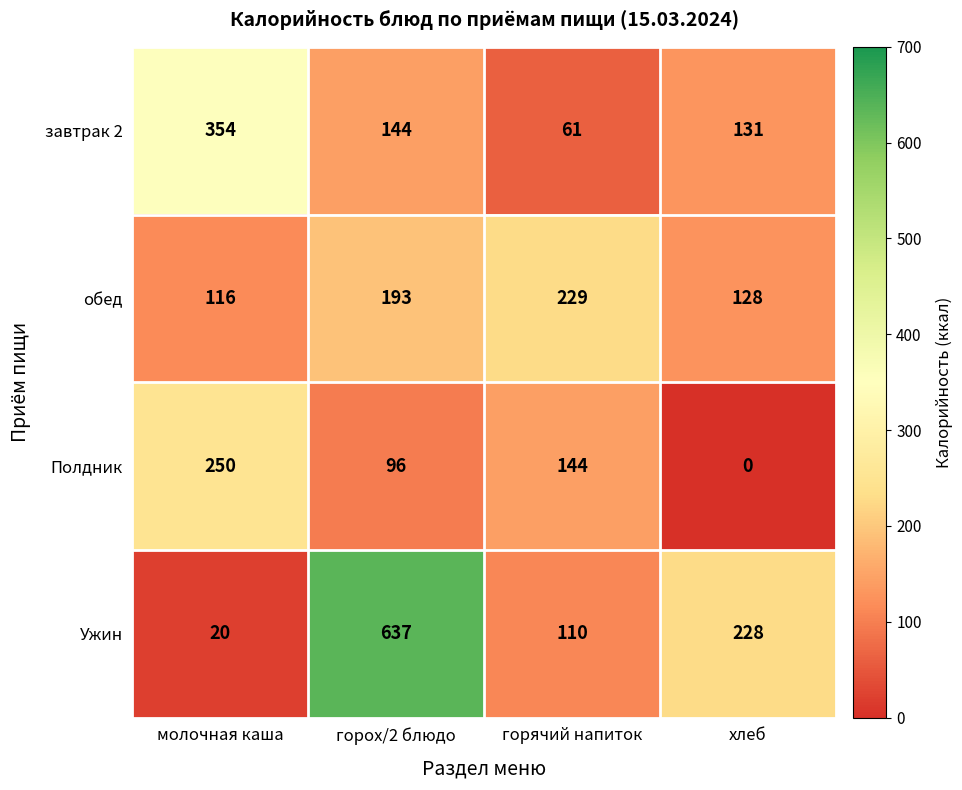

What is the difference between the обед values at горох/2 блюдо and молочная каша?

77